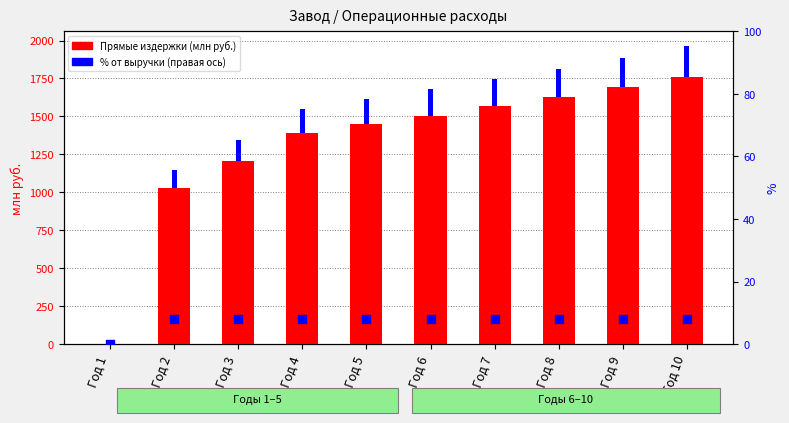

Is the value of Общепроизводственные издержки at Год 2 greater than the value of Прямые издержки at Год 3?

No